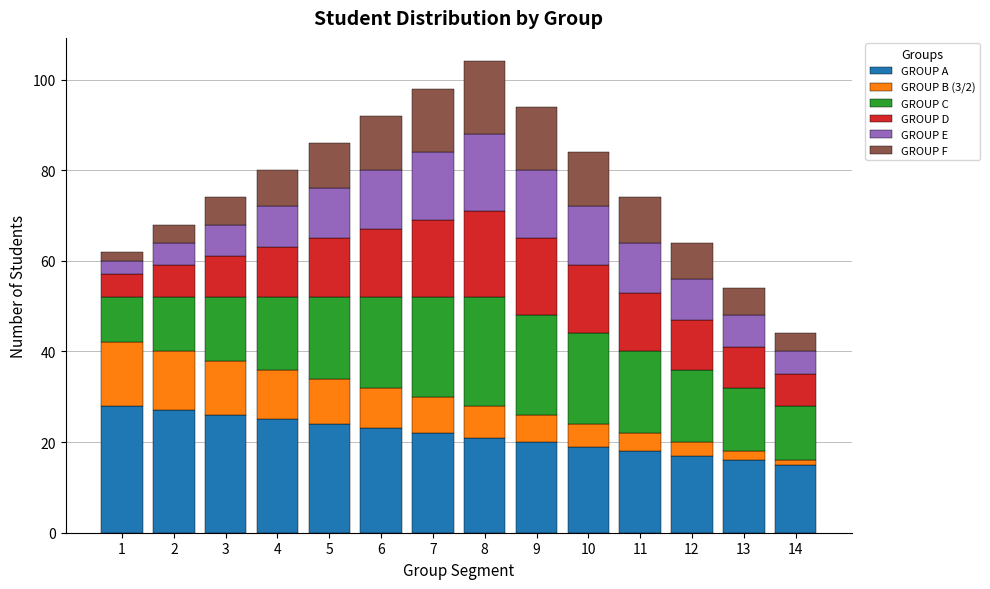

What is the lowest value of the GROUP A series?

15